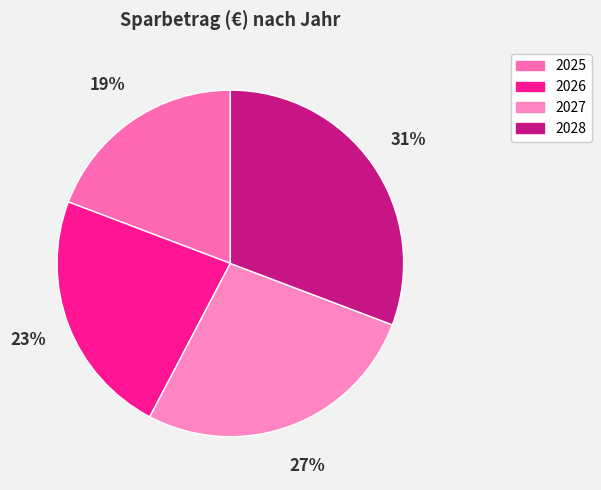

To the nearest percent, what is the average slice percentage?

25%